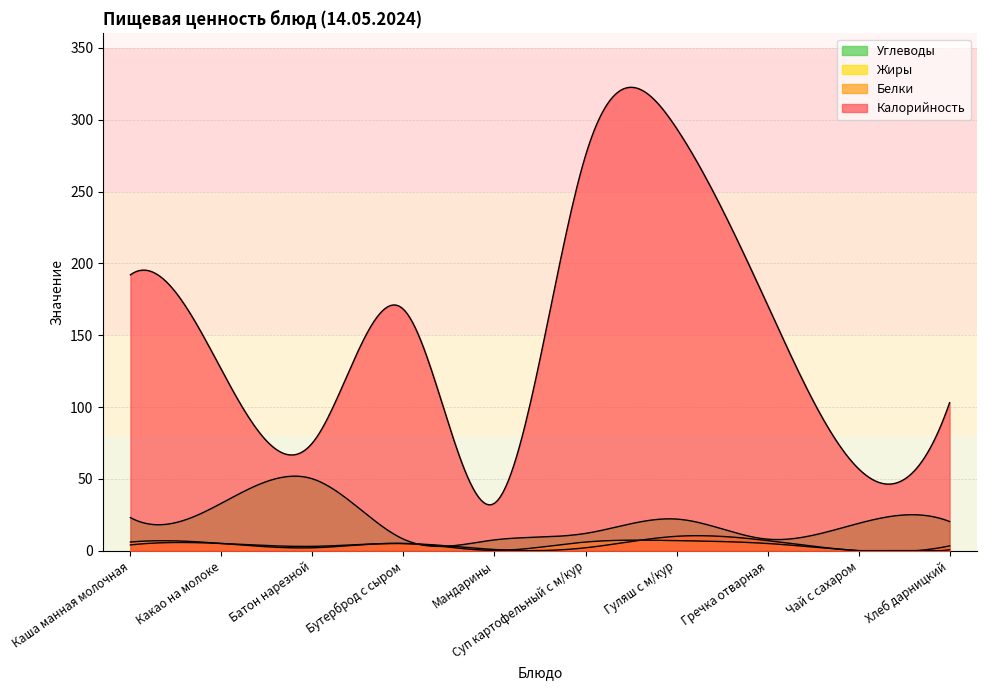

Reading left to right, extract all data points from this chart.

Калорийность: 192.0	126.0	75.0	168.0	33.0	275.0	294.0	171.0	57.0	103.0
Белки: 4.0	5.0	3.0	5.0	0.8	2.0	10.0	7.0	0.0	3.3
Жиры: 6.0	5.0	2.0	5.0	0.2	6.0	7.0	5.0	0.0	0.6
Углеводы: 23.0	33.0	50.0	8.0	7.5	12.0	22.0	8.0	19.0	20.3